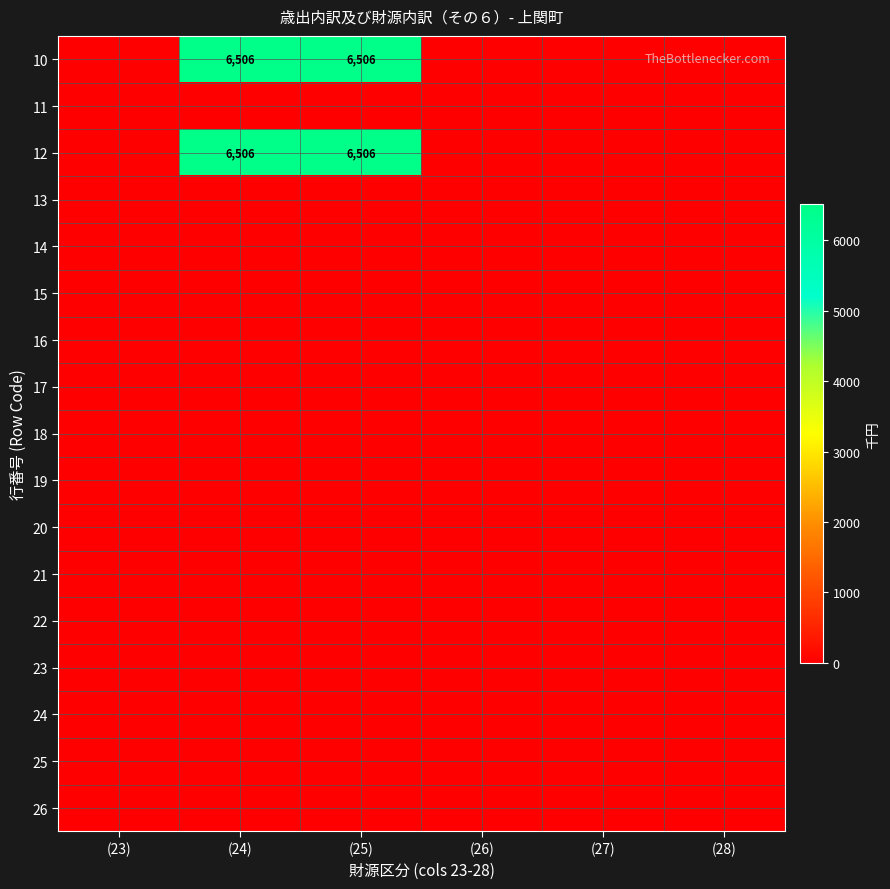

The 12 series shows 6506 at (25). True or false?

True